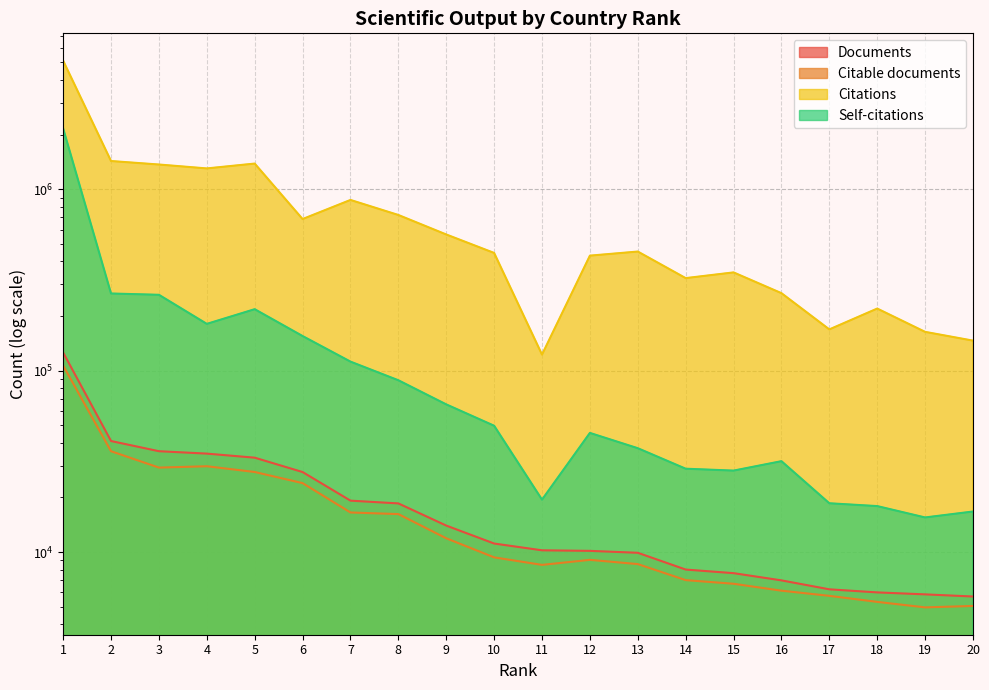

Which series changed the most between 4 and 17?

Citations